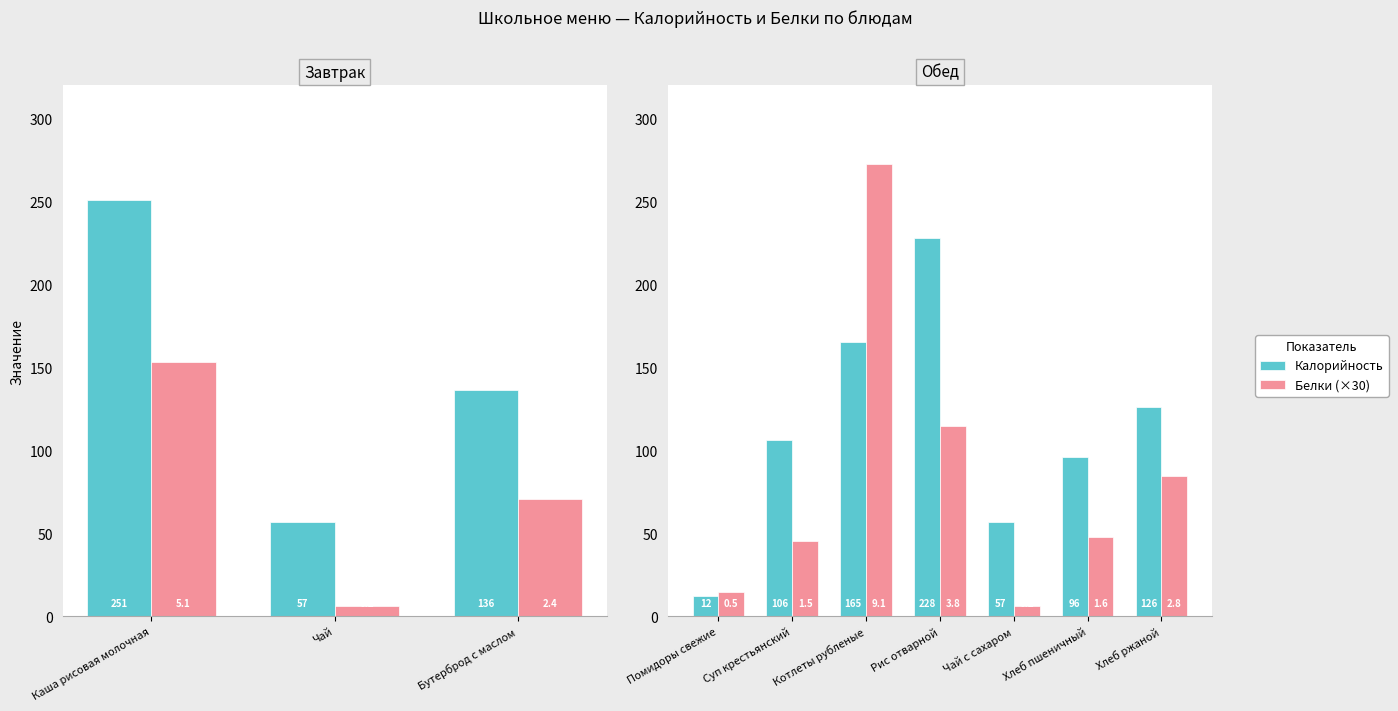

Between Чай с сахаром and Рис отварной, which is larger?

Рис отварной